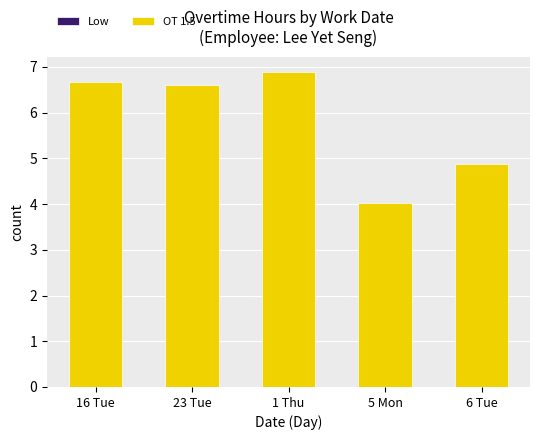

Which label corresponds to the largest value in the chart?

1 Thu